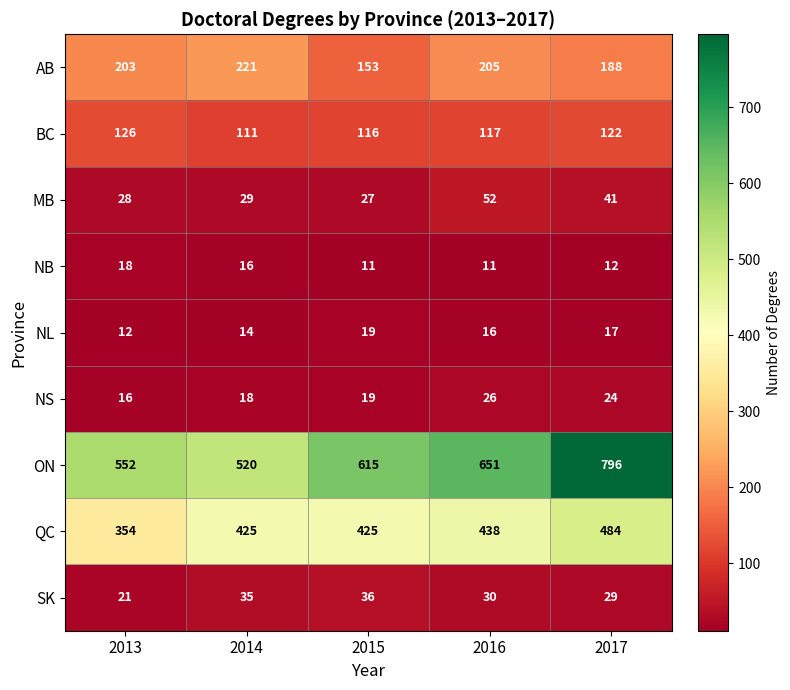

True or false: NB has a value of 11 at 2015.

True